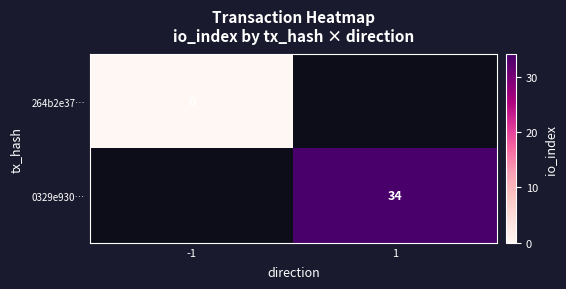

True or false: 0329e930… has a value of 16 at 1.

False